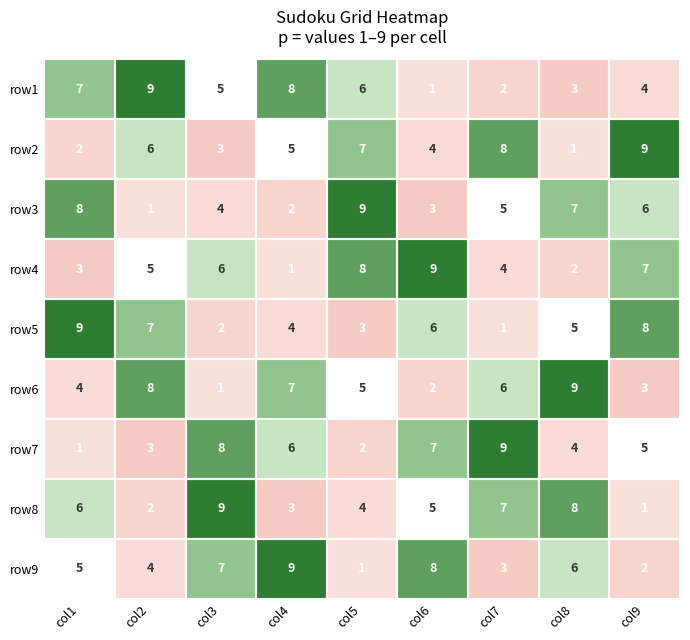

Rank the categories by row2 value from lowest to highest.

col8, col1, col3, col6, col4, col2, col5, col7, col9